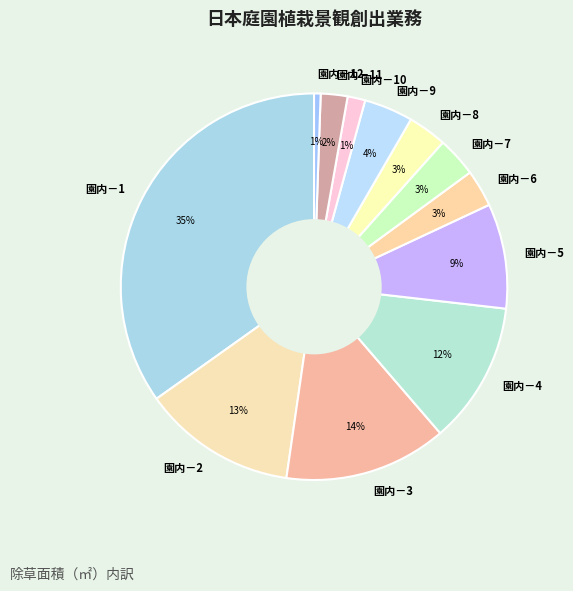

Which slice is the largest?

園内－1